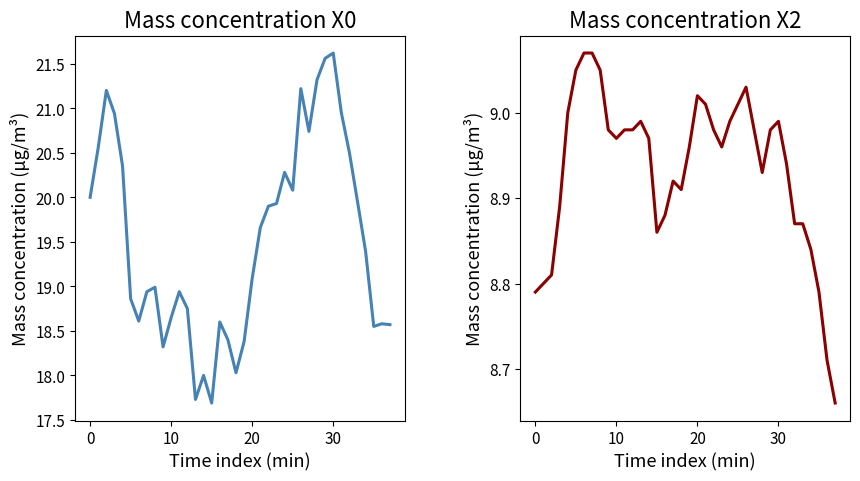

At which label is Mass concentration X0 (μg/m³) closest to 19?

8